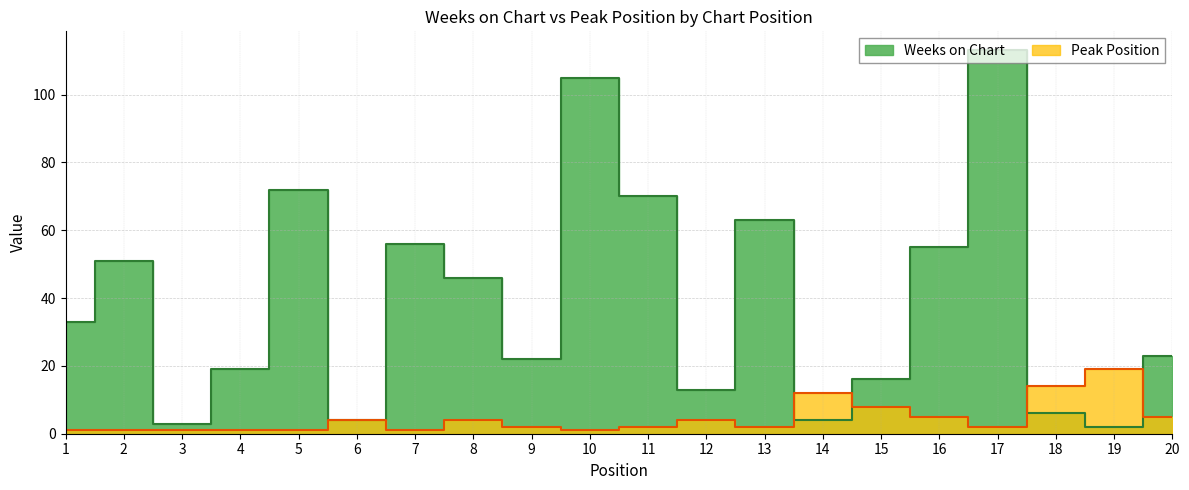

What is the lowest value of the Peak Position series?

1